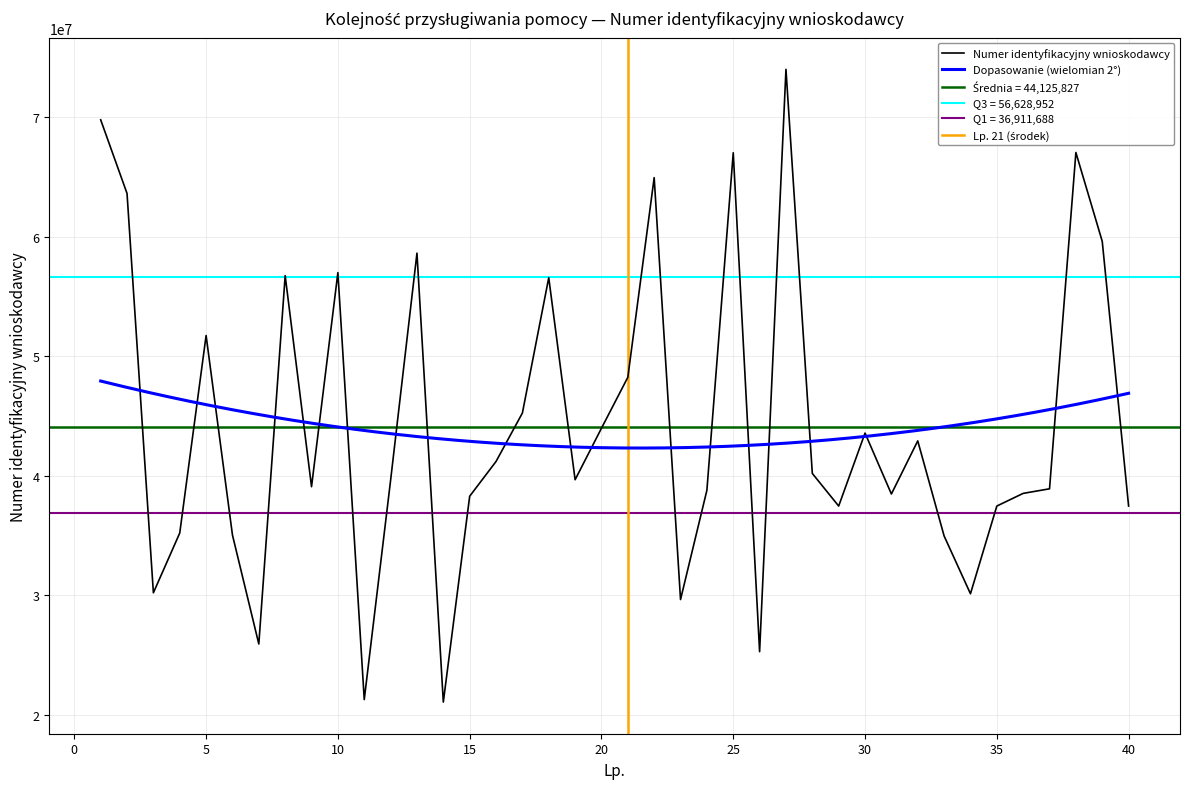

What is the sum of all values?

1765033064